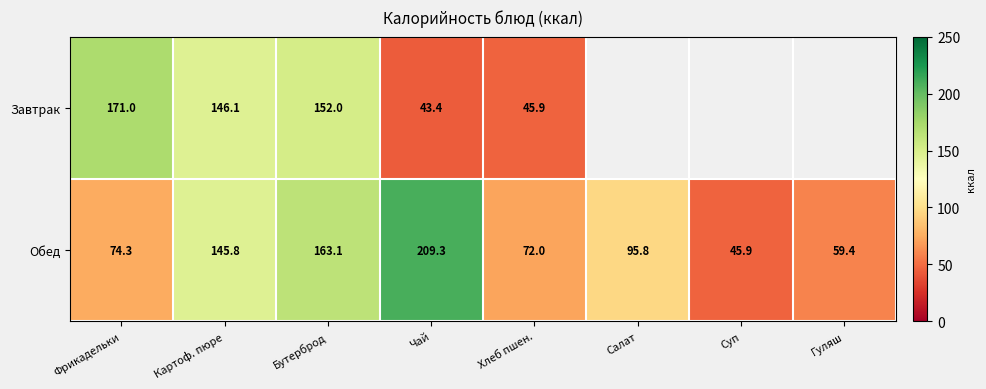

Which has a higher value, Картоф. пюре or Фрикадельки?

Фрикадельки